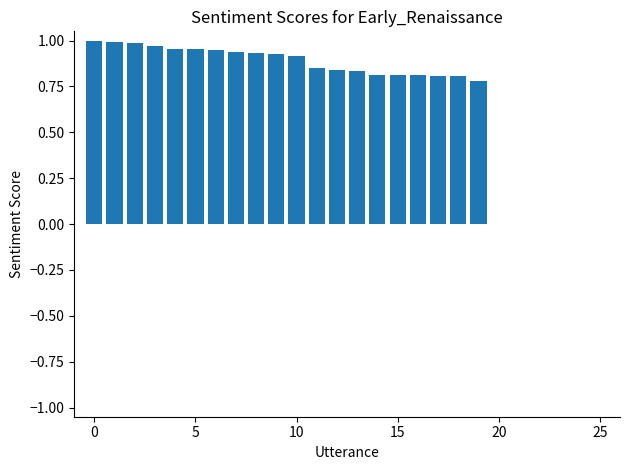

Count the number of data series in this chart.

1